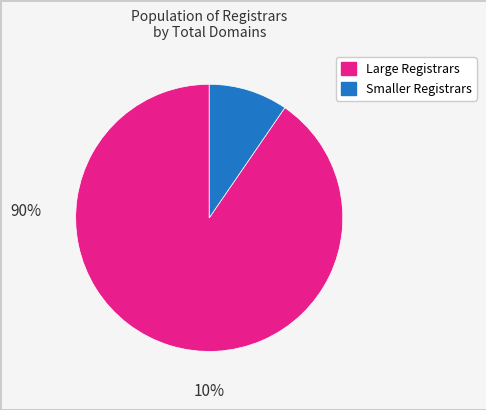

What is the smallest slice in the pie chart?

Smaller Registrars